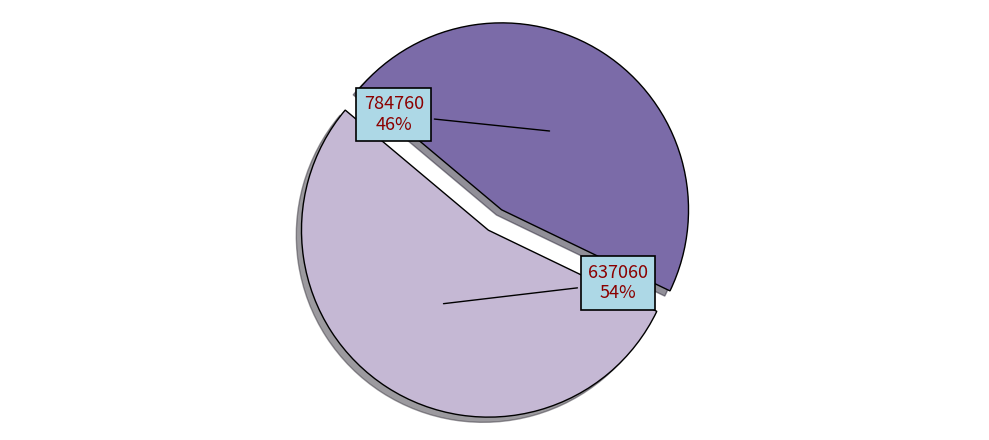

Does 637060 represent more than half of the total?

Yes